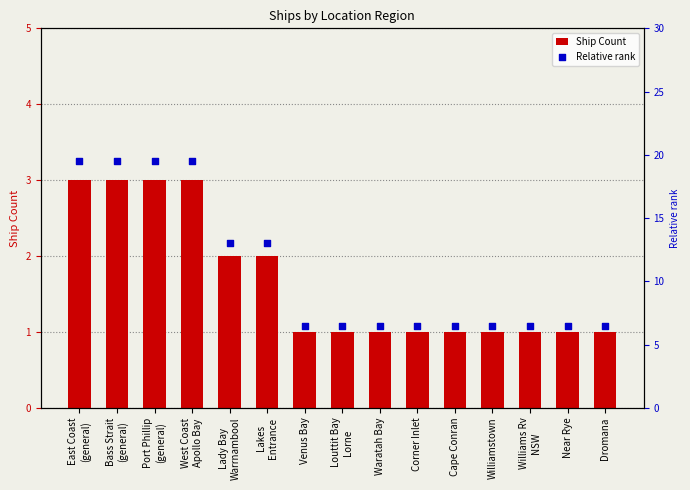

Which series has the largest Y range (max minus min)?

Relative rank